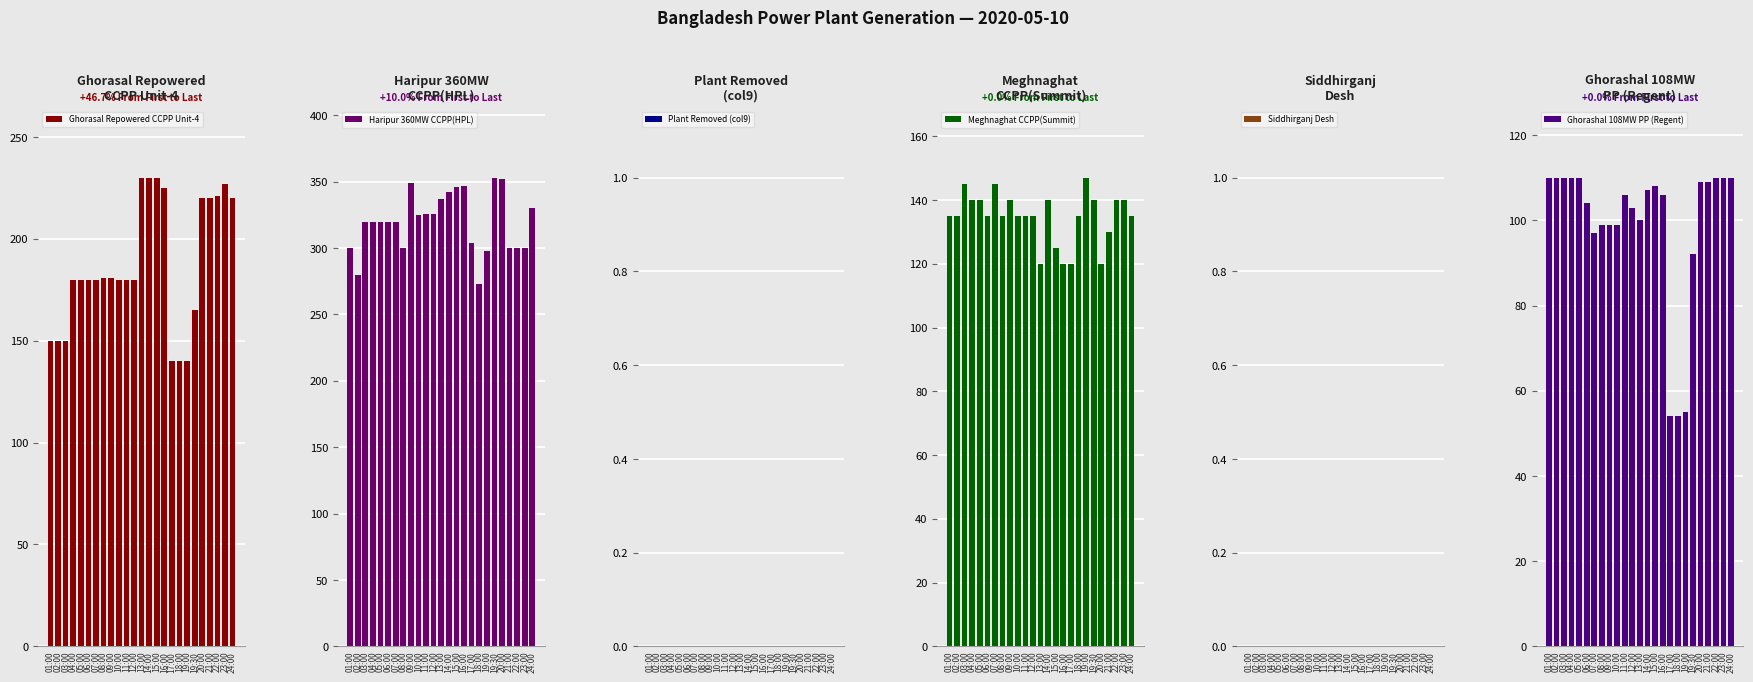

List the series in order of their peak value, lowest first.

Plant Removed (col9), Siddhirganj Desh, Ghorashal 108MW PP (Regent), Meghnaghat CCPP(Summit), Ghorasal Repowered CCPP Unit-4, Haripur 360MW CCPP(HPL)